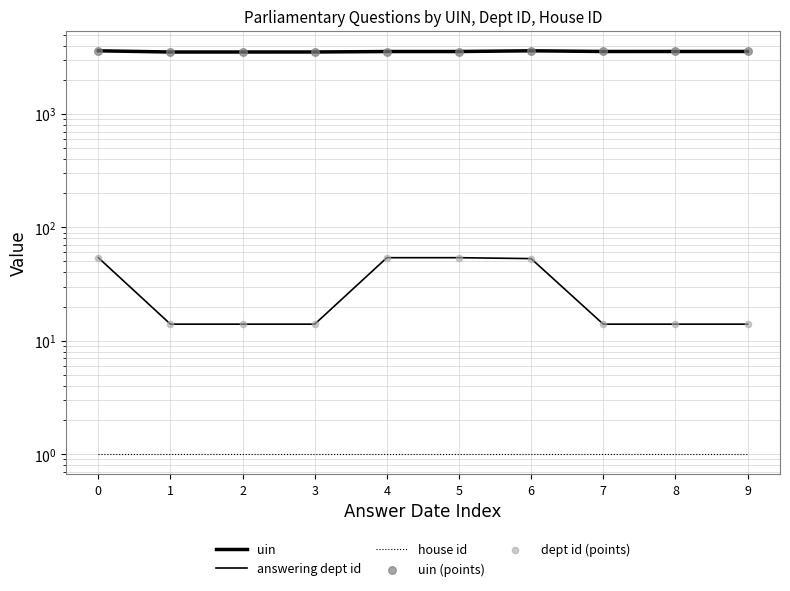

Which series reaches the maximum Y coordinate?

uin